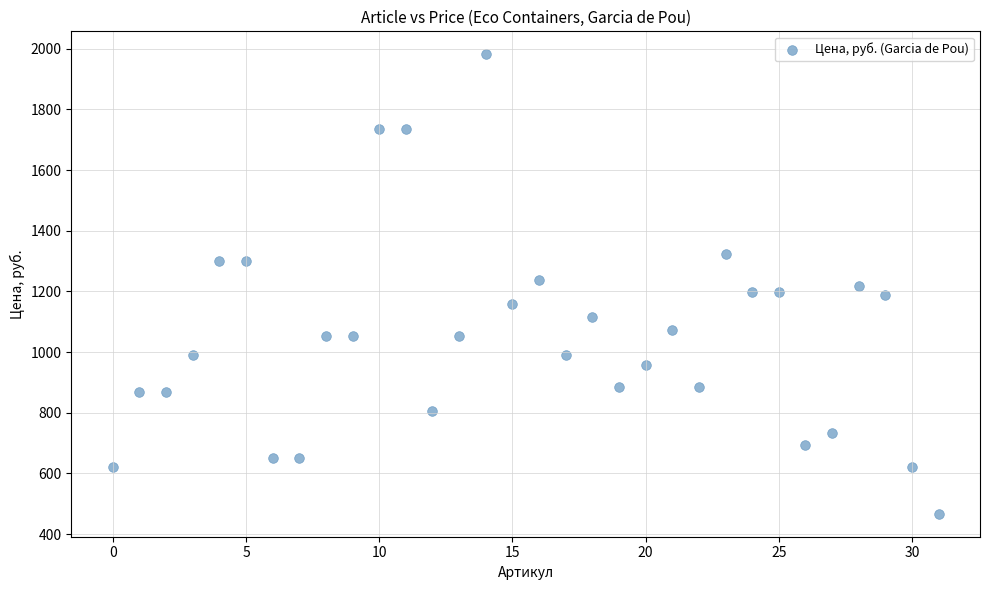

What is the range of Y values (max minus min)?

1515